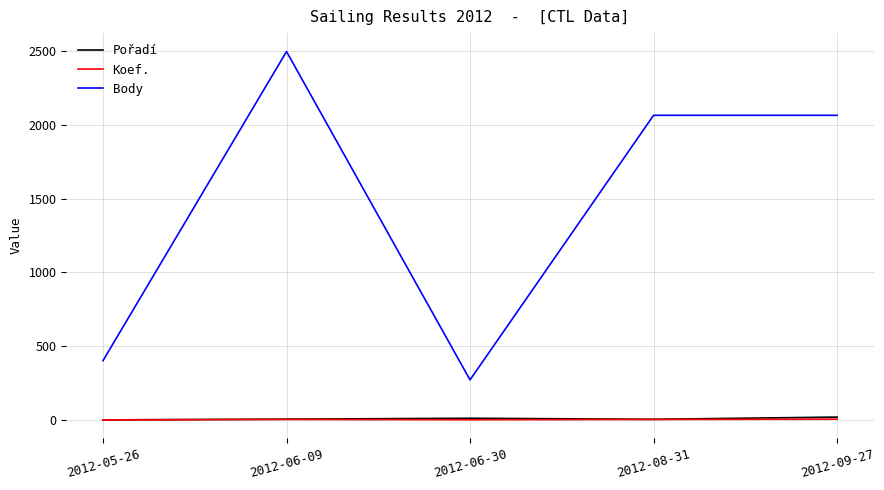

What is the spread (max minus min) of values at 2012-06-30?

270